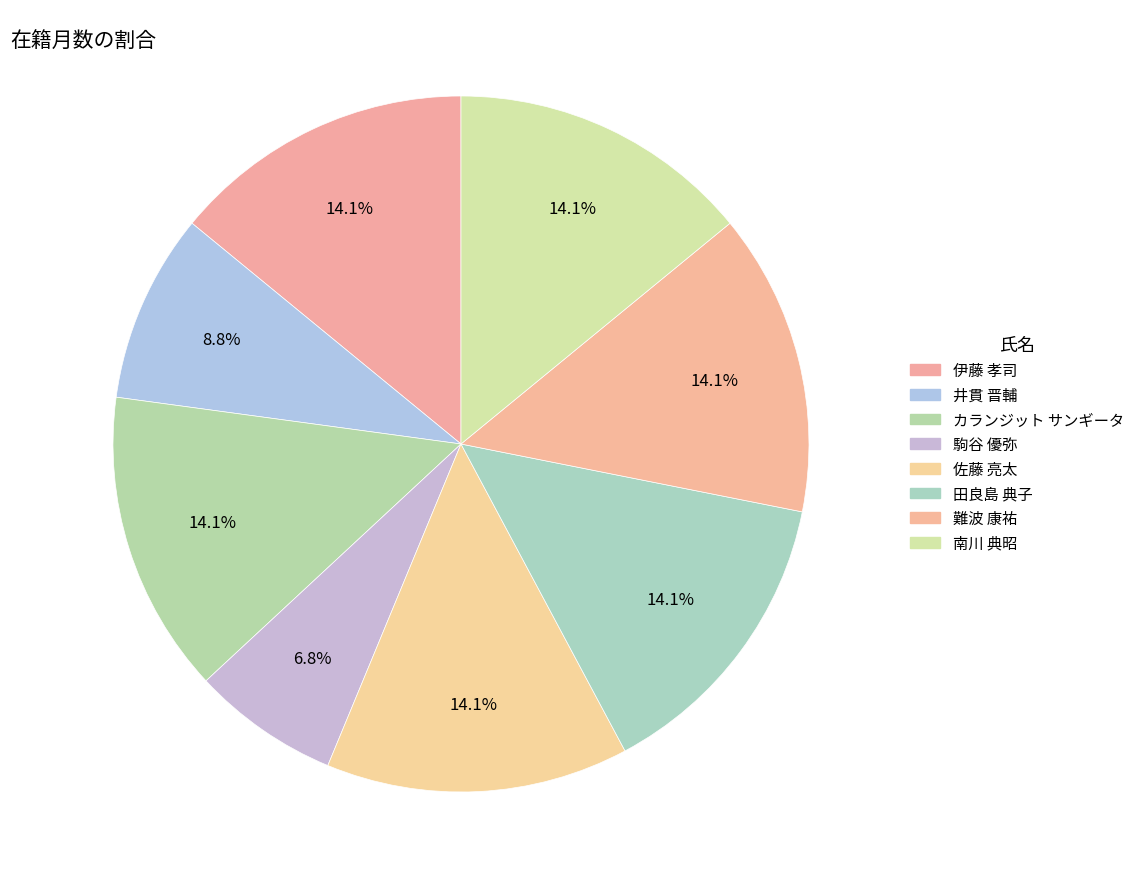

Between 難波 康祐 and 駒谷 優弥, which is larger?

難波 康祐